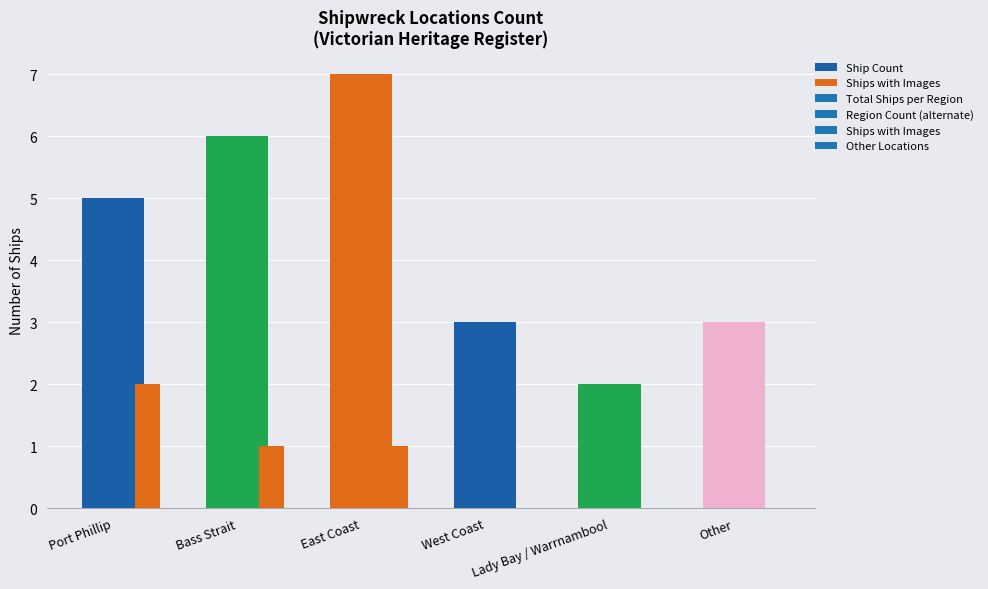

Are the bars horizontal?

No